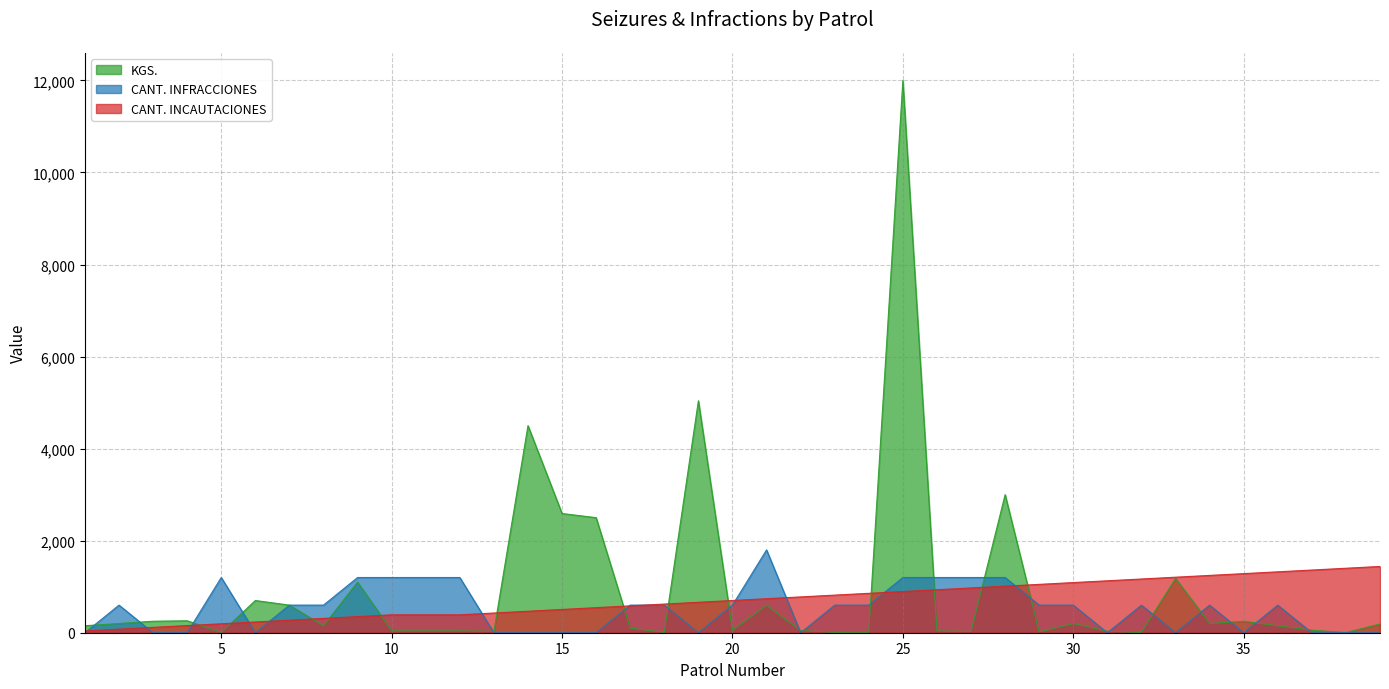

What is the difference between the KGS. values at 21 and 22?

548.5